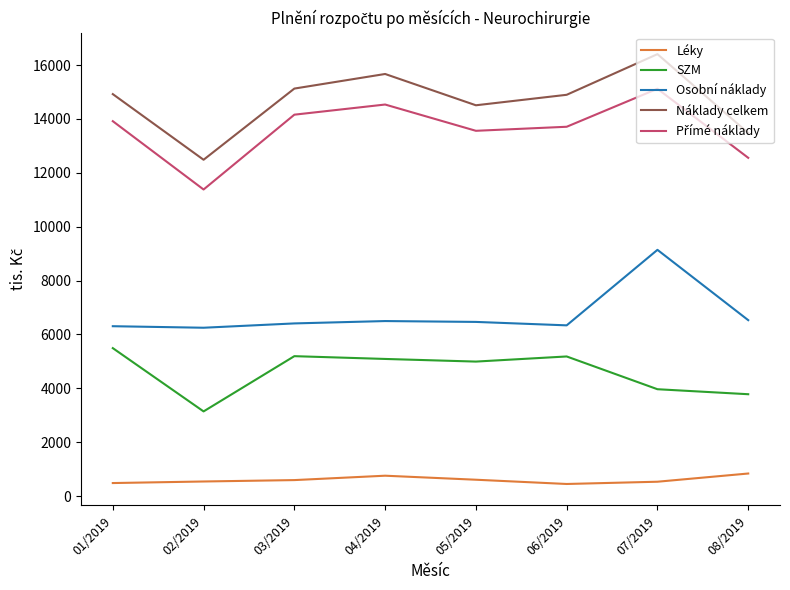

True or false: Léky and SZM intersect in this chart.

False